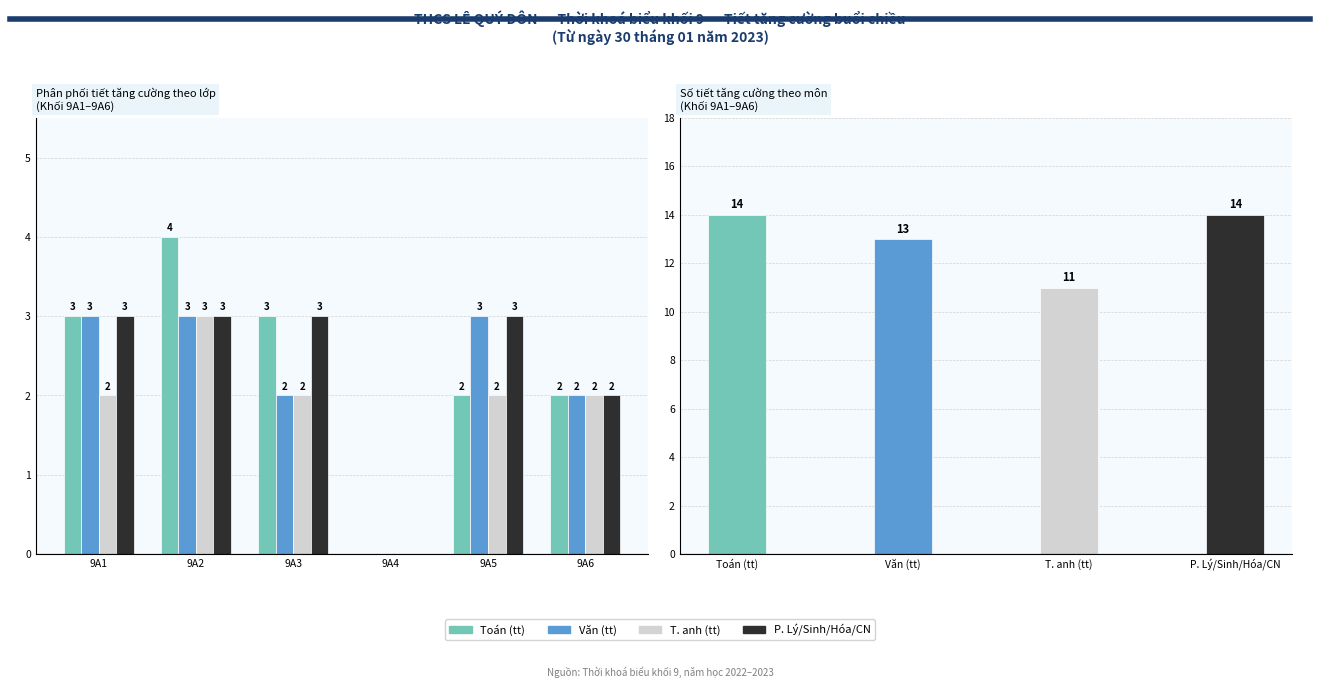

What value does the T. anh (tt) series have at 9A2?

3